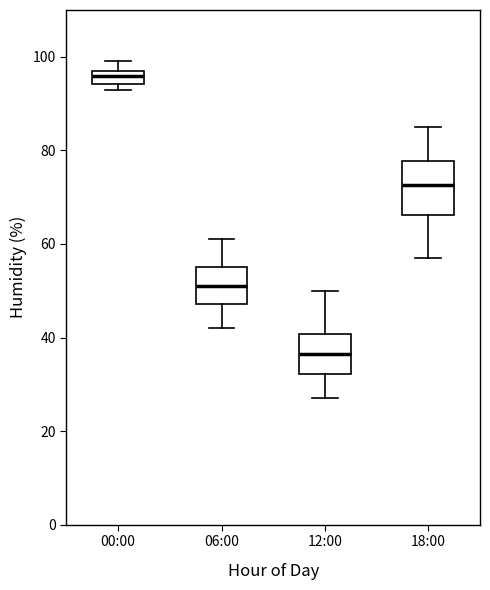

Which box has the highest median line?

00:00